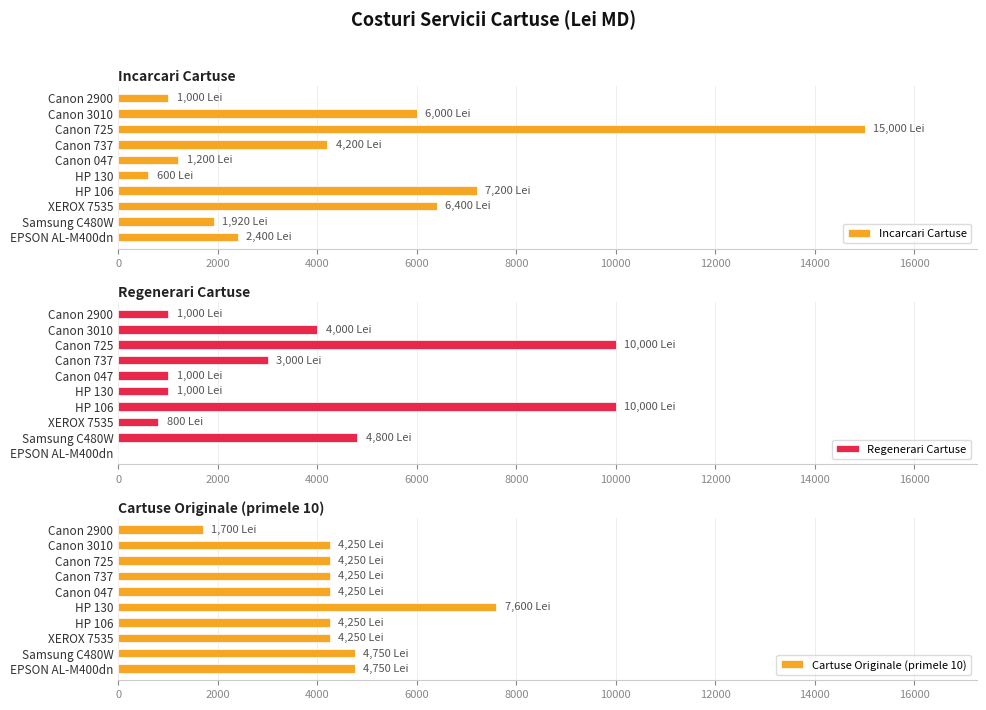

Which series has the largest total across all categories?

Incarcari Cartuse